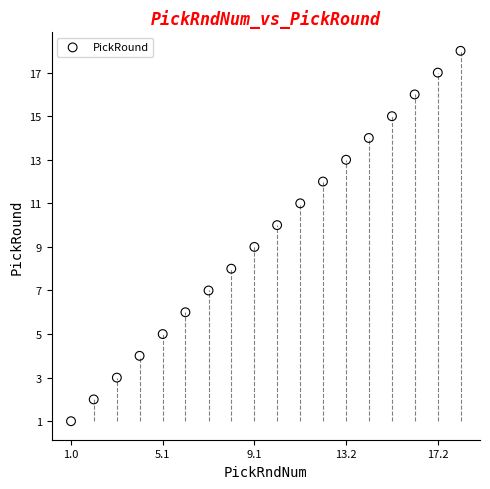

What is the range of Y values (max minus min)?

17